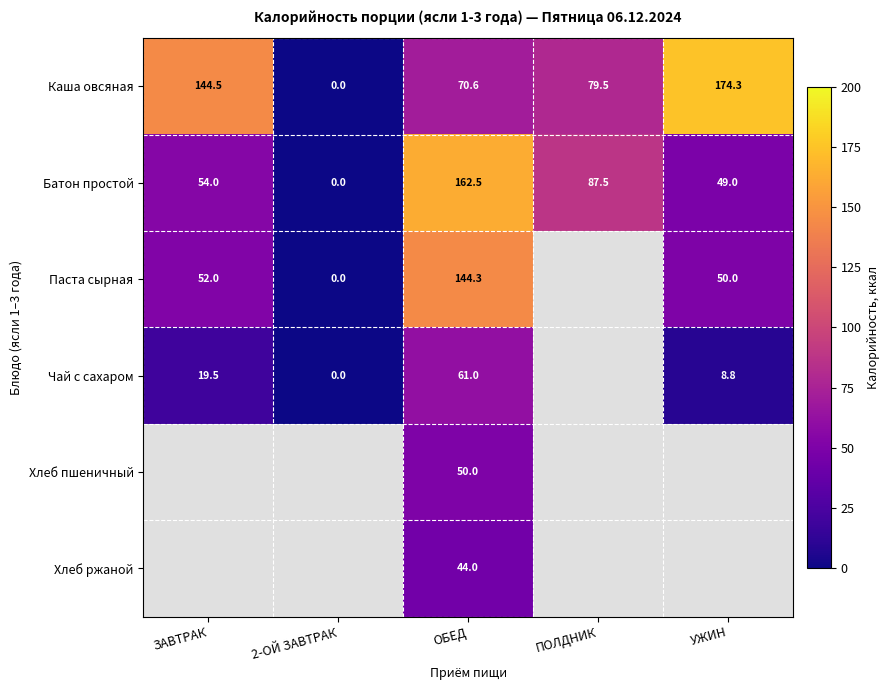

What is the maximum value for Каша овсяная?

174.3